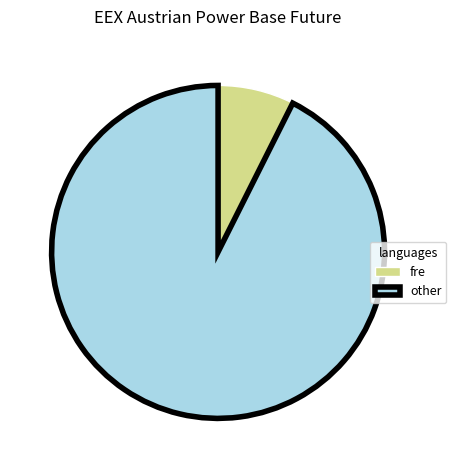

Combined, do fre and other account for over 50%?

Yes